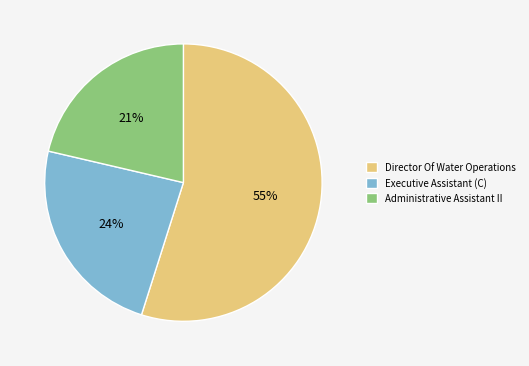

How many slices are in this pie chart?

3